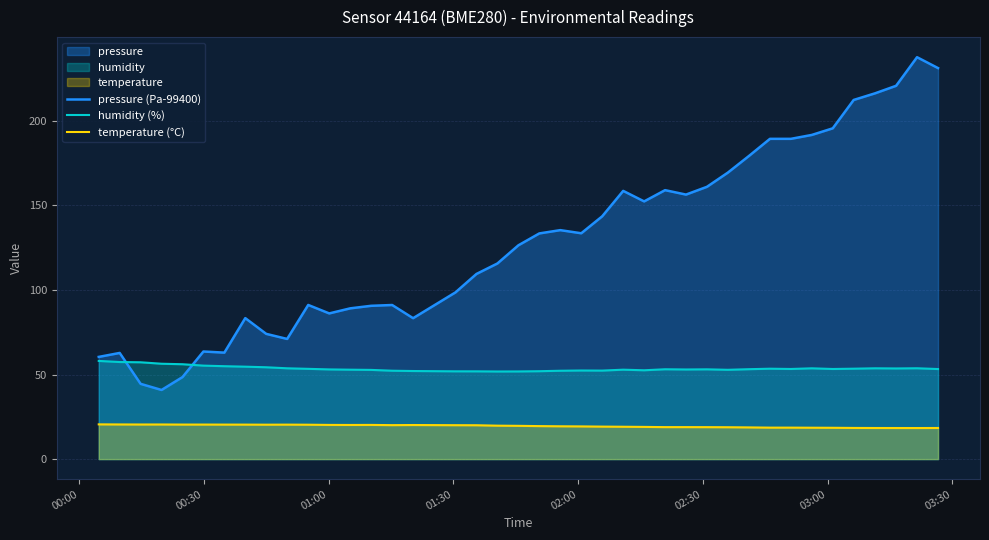

Does the chart display data point markers on the line(s)?

No